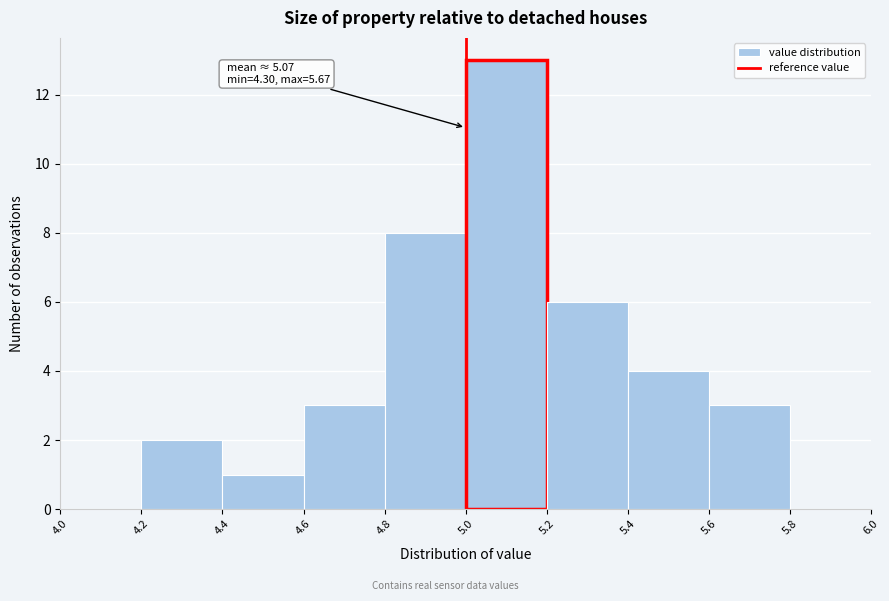

Which range on the x-axis has the tallest bar?

5.0 to 5.2